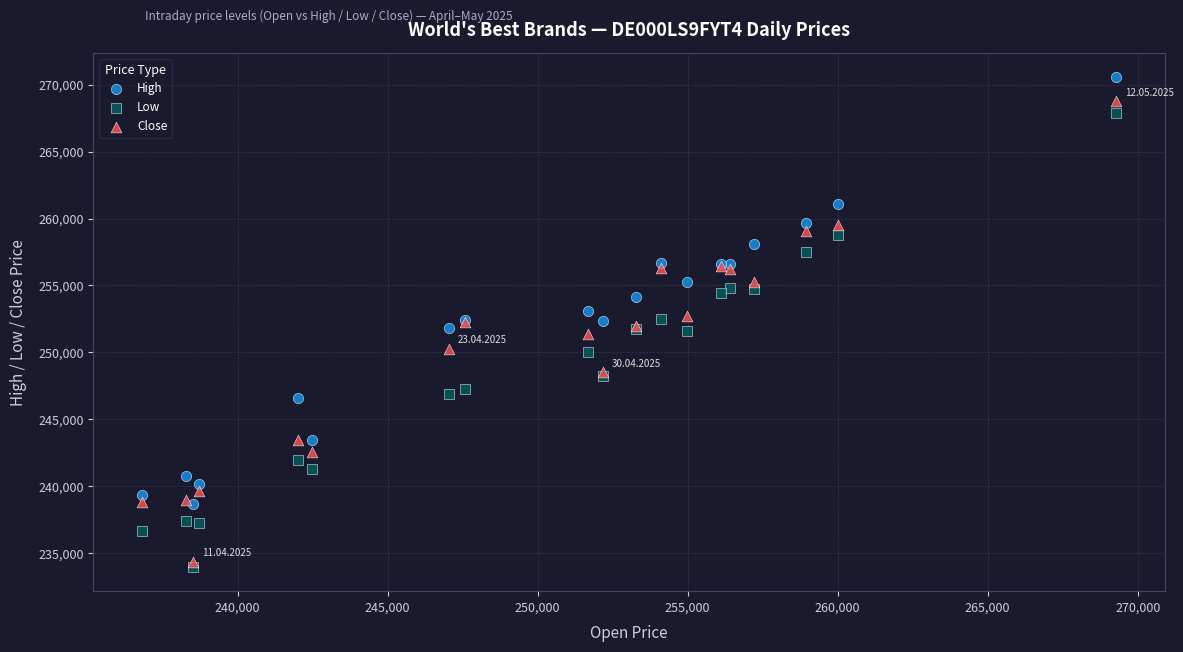

What are all the series names shown in the legend?

High, Low, Close